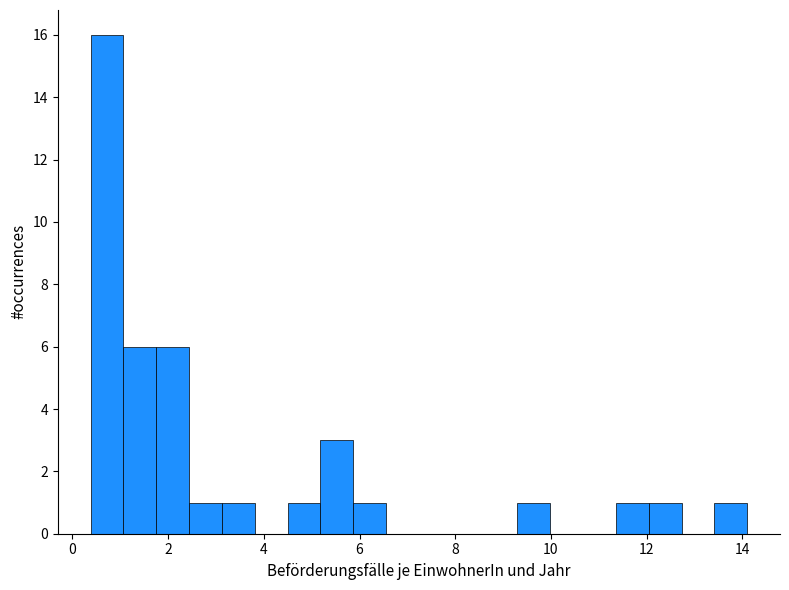

Around what value on the x-axis is the tallest bar? Give the approximate position of its centre, as read against the axis.

0.8